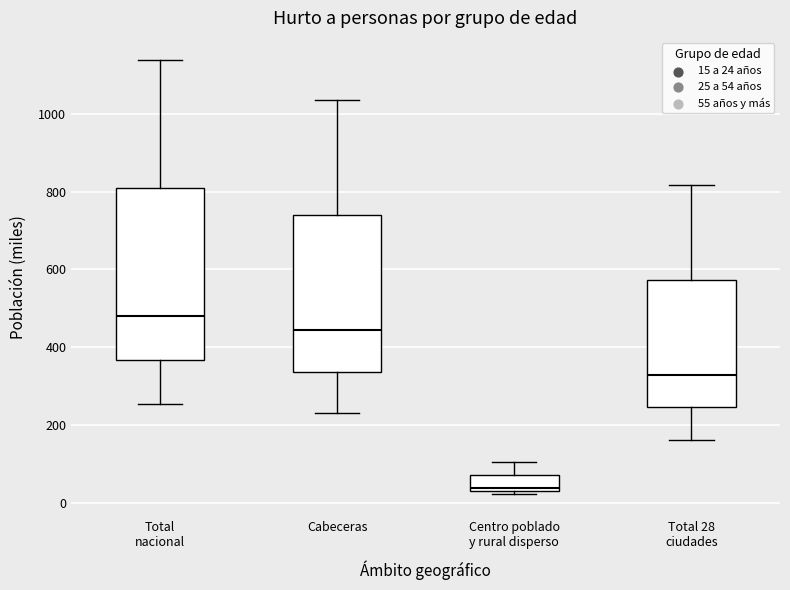

Which box is the tallest, from its lower edge to its upper edge?

Total nacional